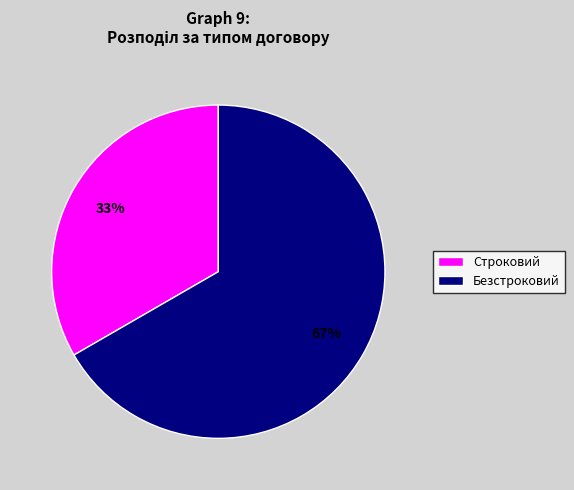

To the nearest percent, what portion does Безстроковий represent?

67%